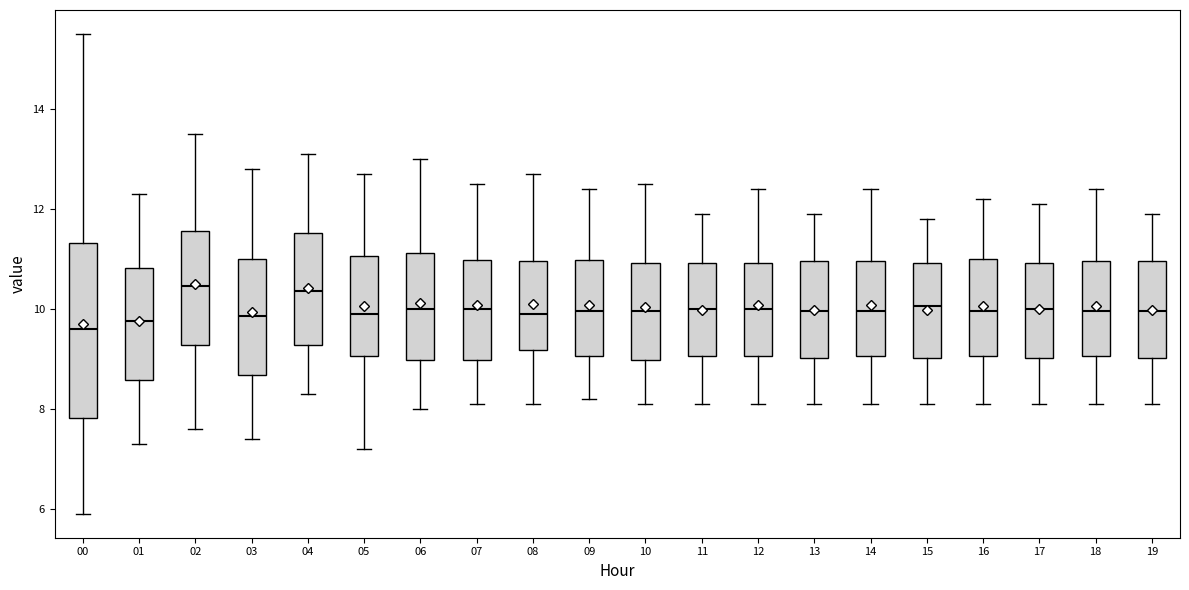

Comparing the boxes themselves (not the whiskers), which one is the tallest?

00